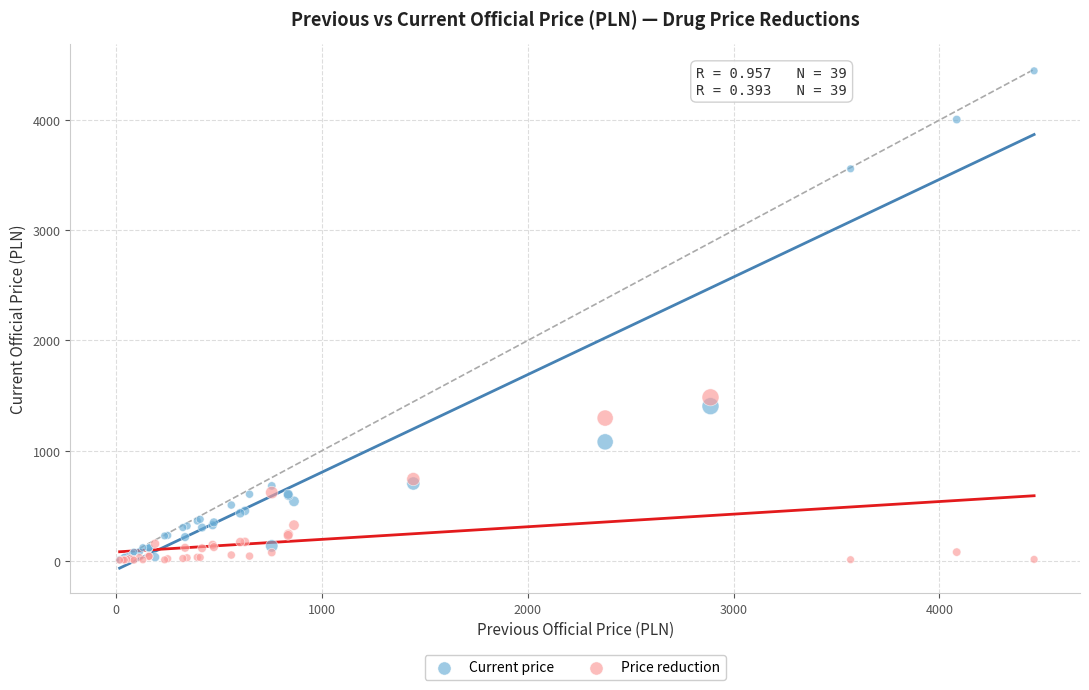

Across all series, what Y value is closest to 2226?

1483.9